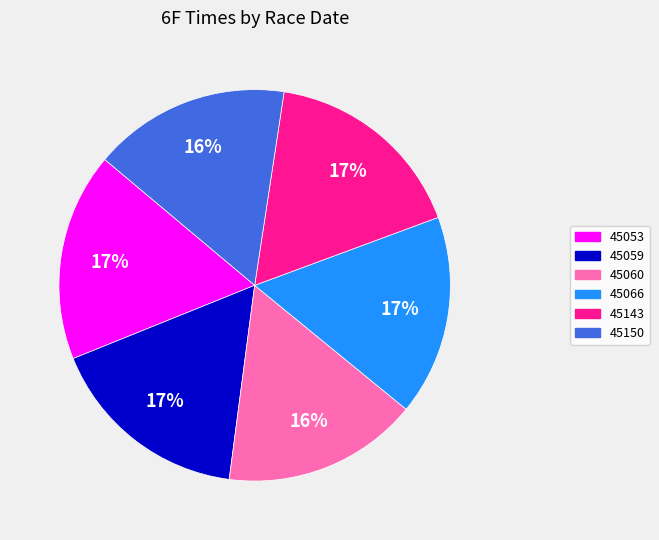

Is the sum of 45066 and 45060 greater than half?

No